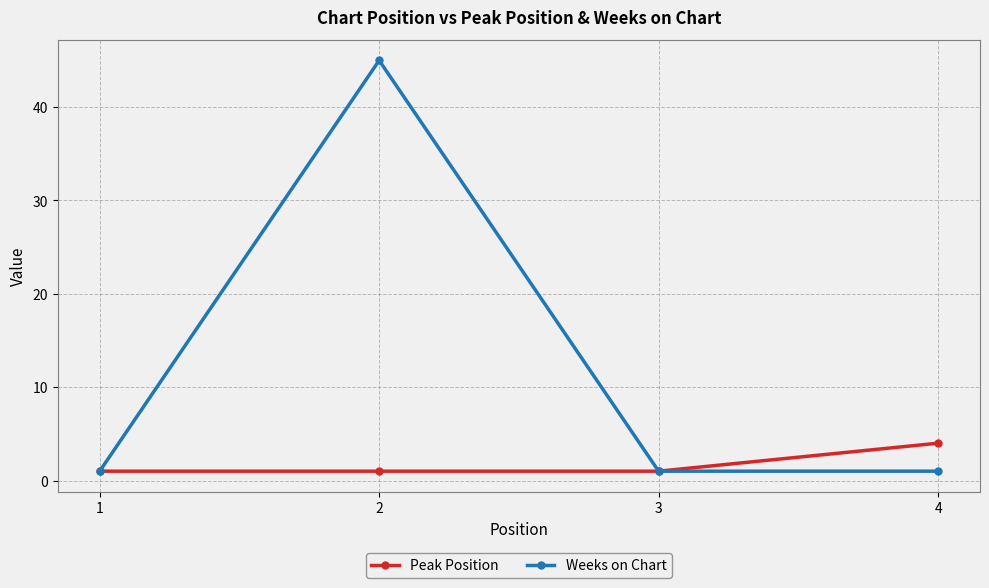

What is the difference between the maximum and minimum values in the Weeks on Chart series?

44